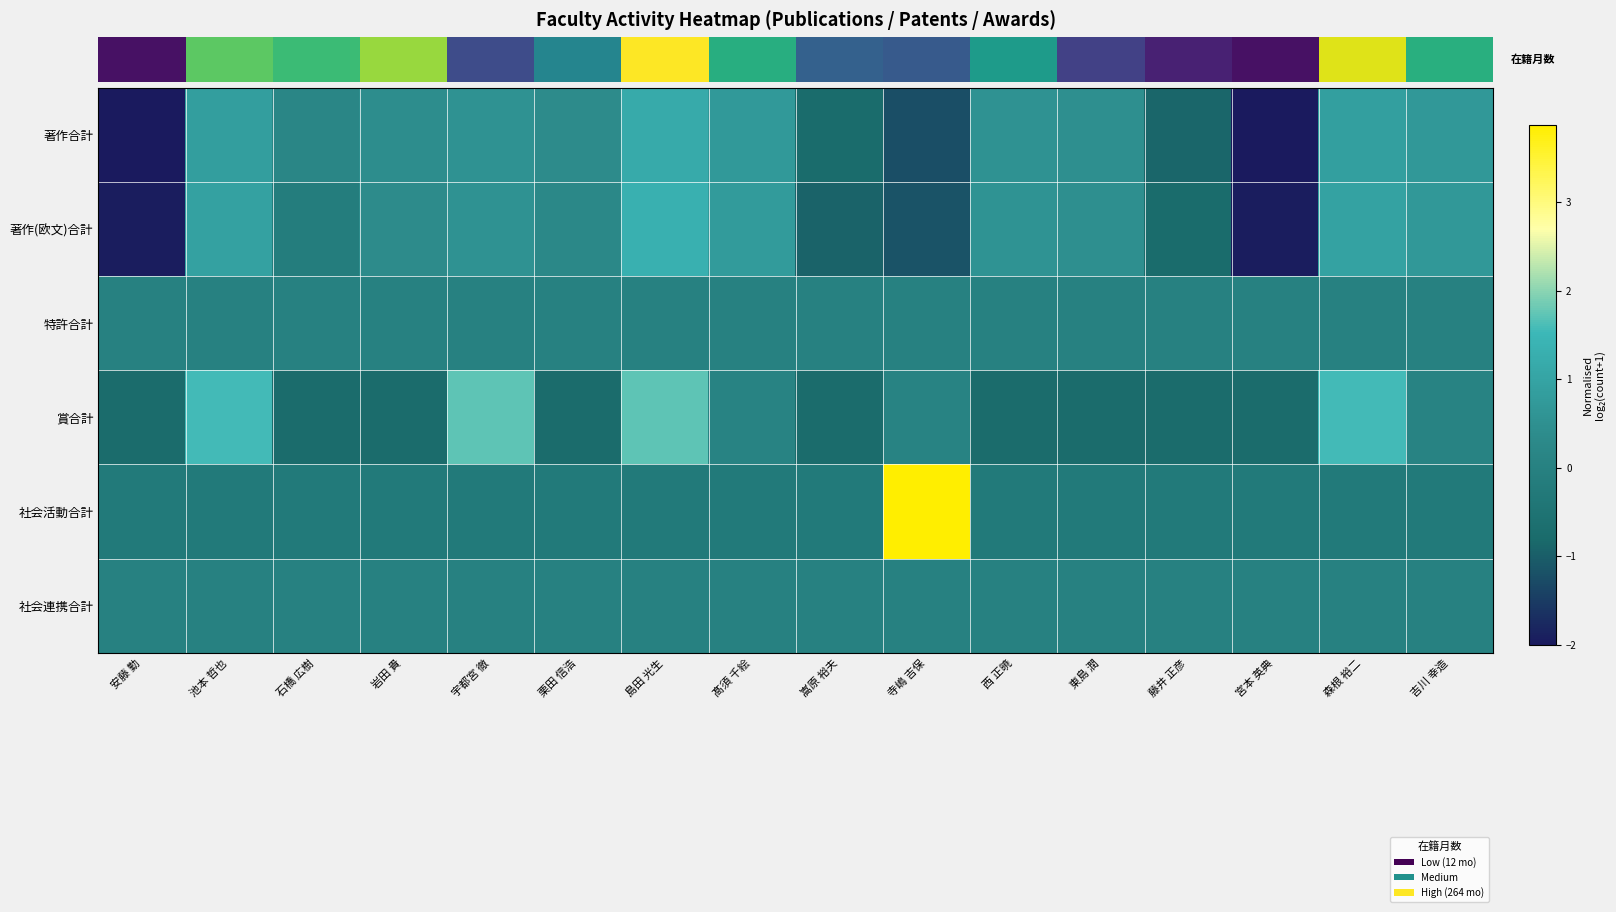

What is the total value across all series at 12?

4.0